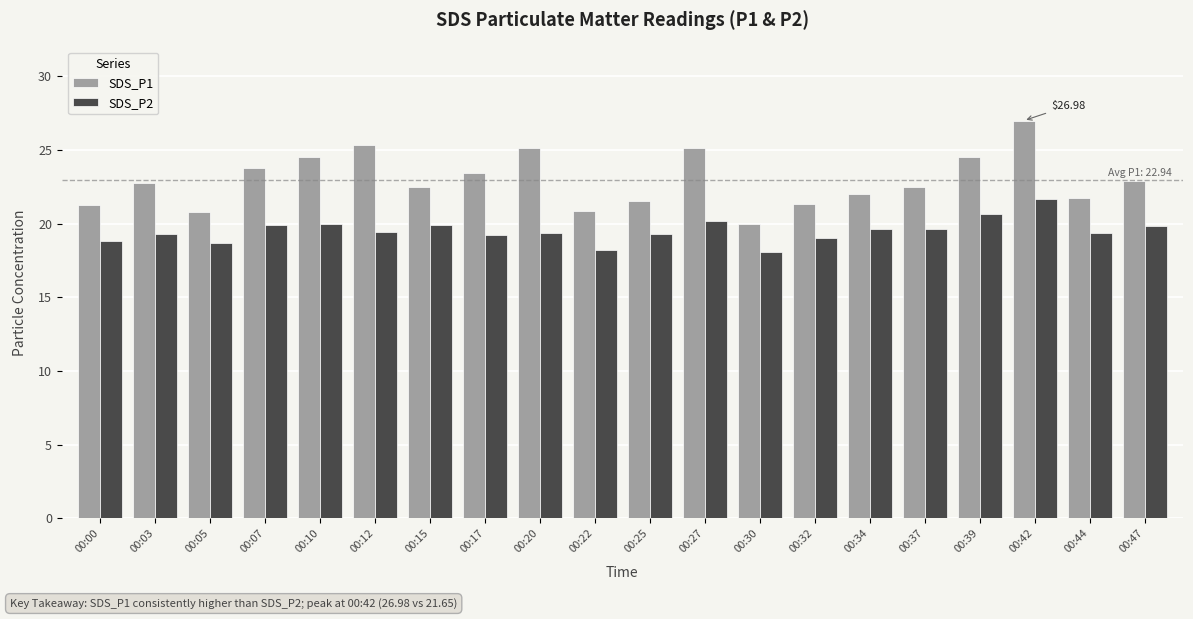

At 00:00, list the series in order from largest to smallest.

SDS_P1, SDS_P2